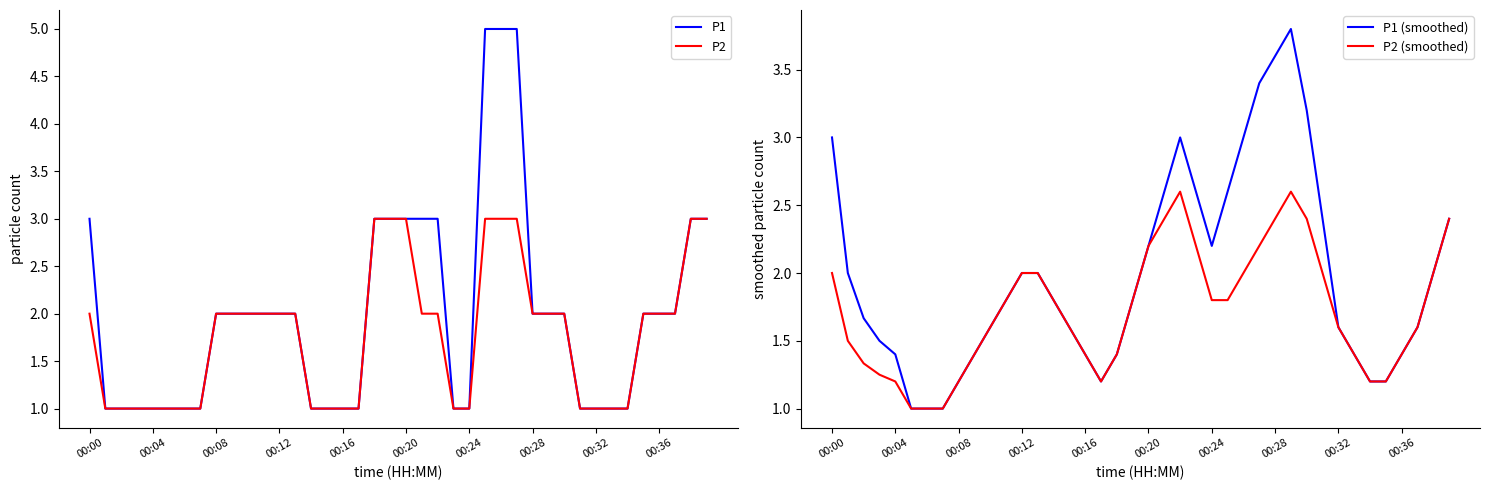

Between which two adjacent categories do P2 and P2 (smoothed) first intersect?

17 and 18